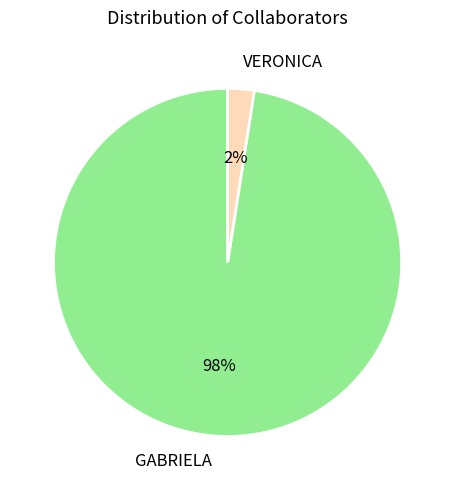

What is the smallest slice in the pie chart?

VERONICA